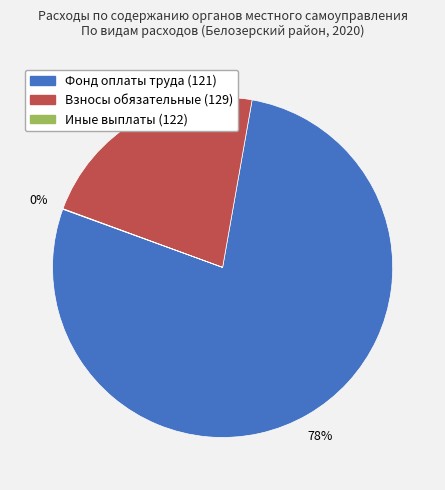

What is the ratio of the value at Взносы обязательные (129) to the value at Фонд оплаты труда (121)?

0.3